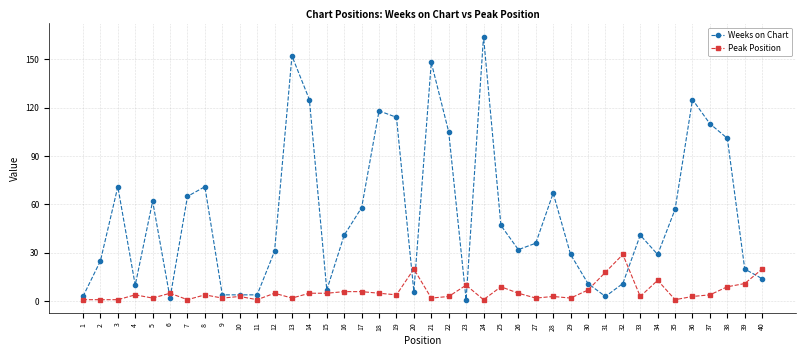

At which category is the sum across all series the highest?

24